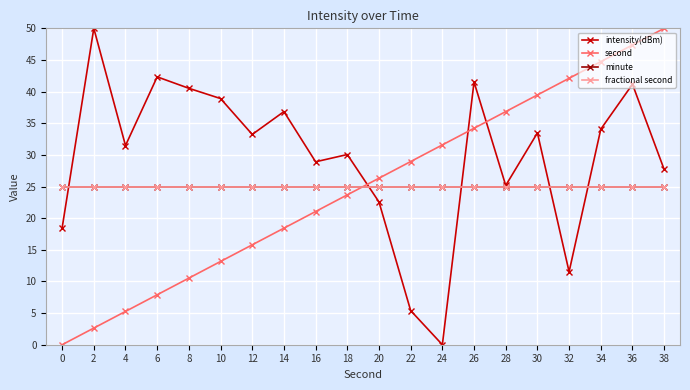

Is this an area chart (filled region under the line)?

No